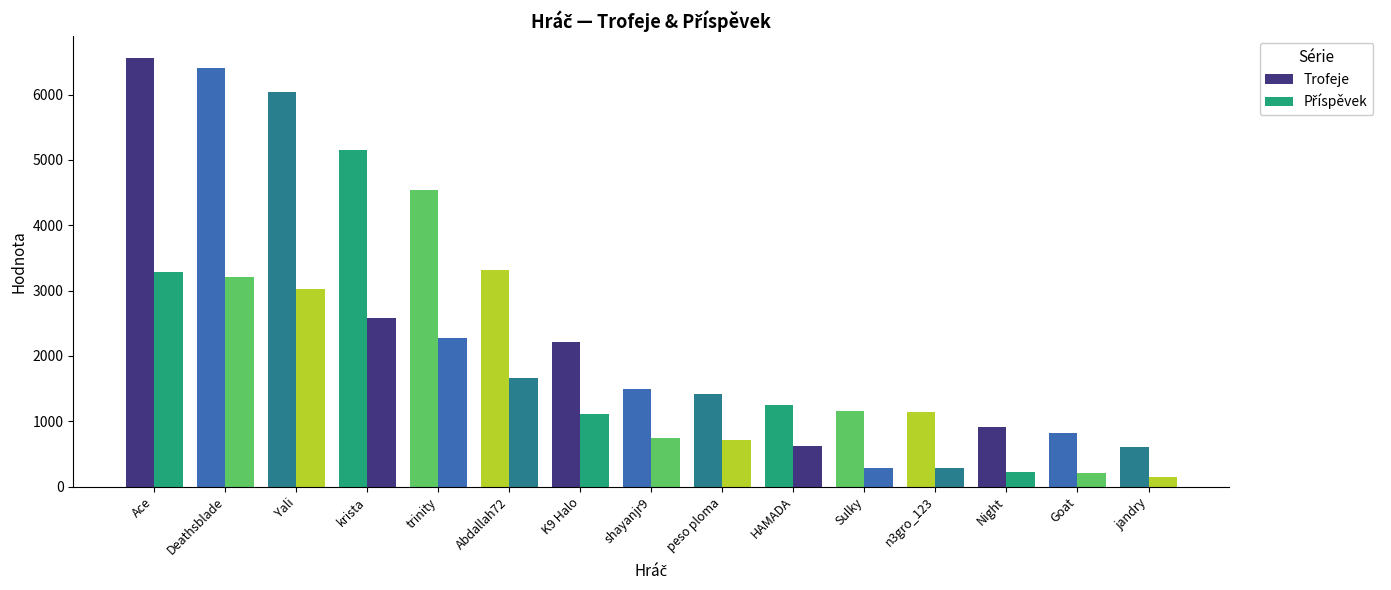

How many distinct data groups are displayed?

2